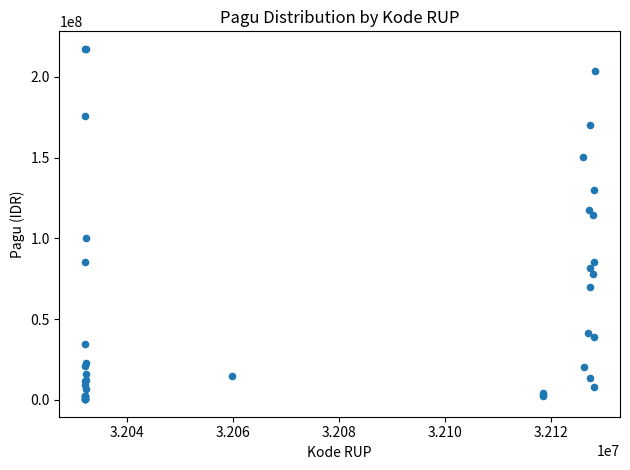

What Y value in the scatter plot is closest to 108830000?

114296000